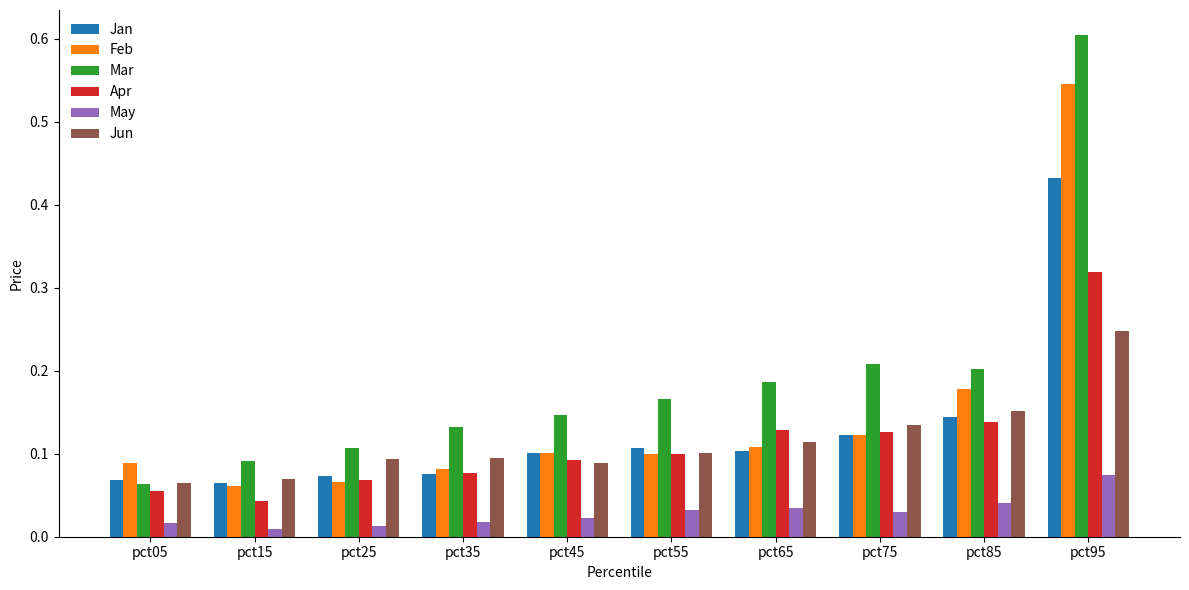

Rank the series by their maximum value, from lowest to highest.

May, Jun, Apr, Jan, Feb, Mar